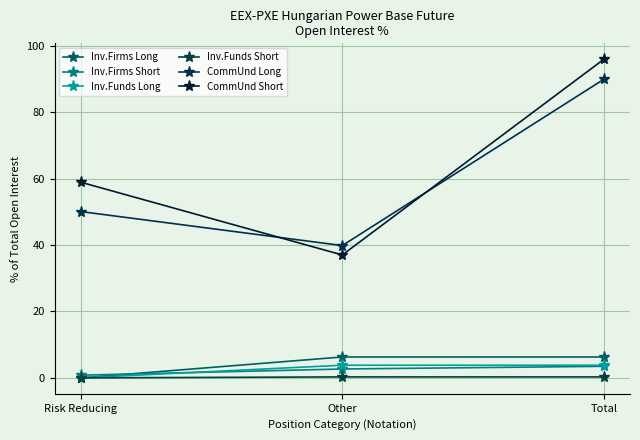

Reading left to right, extract all data points from this chart.

Inv.Firms Long: Risk Reducing=0.0	Other=6.3	Total=6.3
Inv.Firms Short: Risk Reducing=0.8	Other=2.7	Total=3.5
Inv.Funds Long: Risk Reducing=0.0	Other=3.8	Total=3.8
Inv.Funds Short: Risk Reducing=0.0	Other=0.3	Total=0.3
CommUnd Long: Risk Reducing=50.1	Other=39.8	Total=89.9
CommUnd Short: Risk Reducing=58.9	Other=37.0	Total=95.9